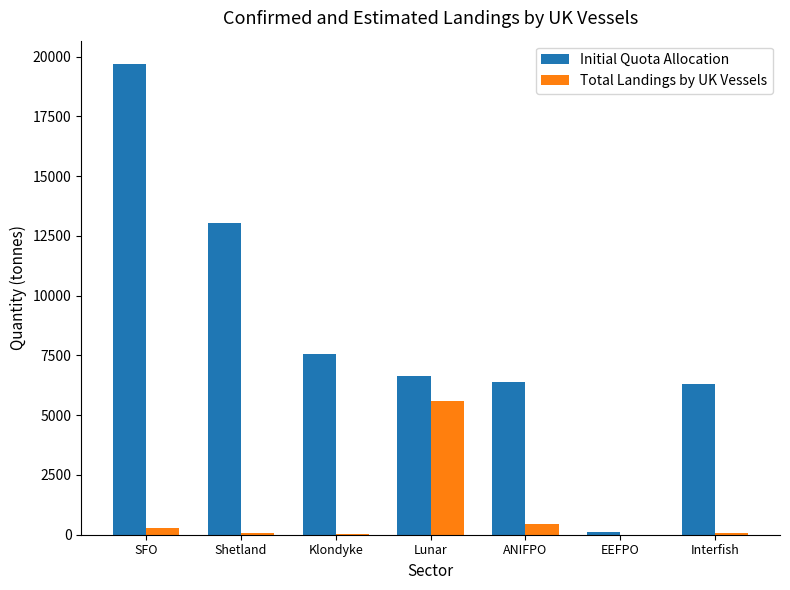

True or false: Total Landings by UK Vessels has a value of 66.5 at Interfish.

True